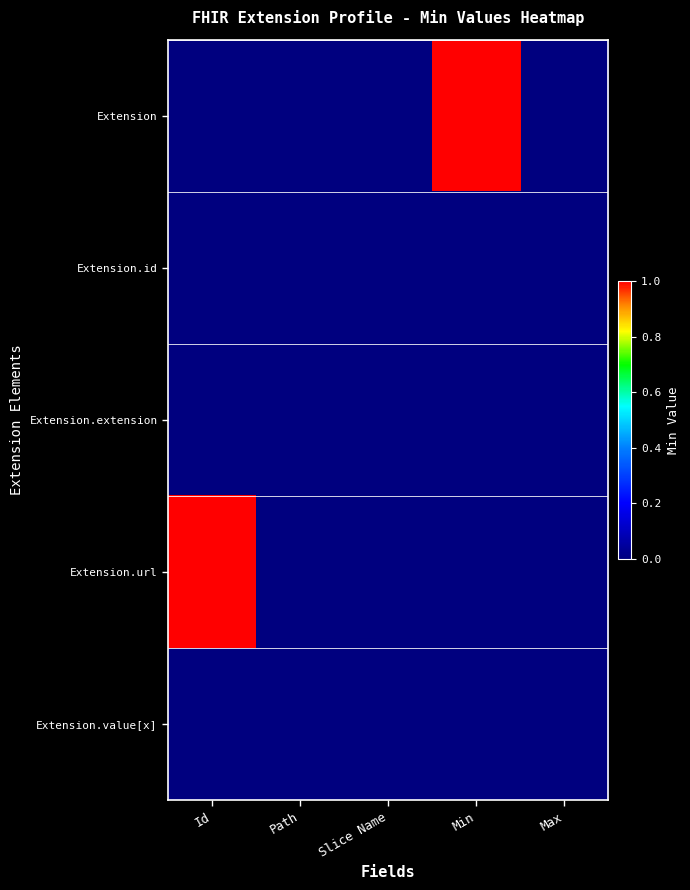

Which has a higher value, Slice Name or Min?

Min